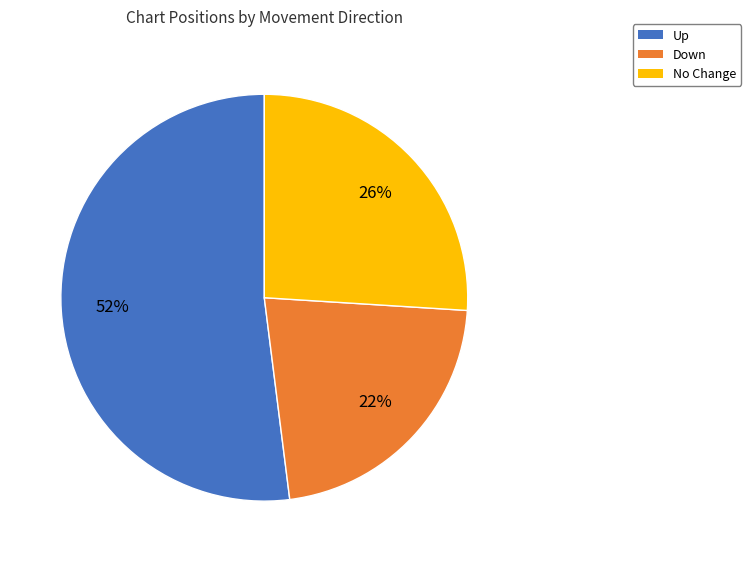

Does any single category account for the majority?

Yes